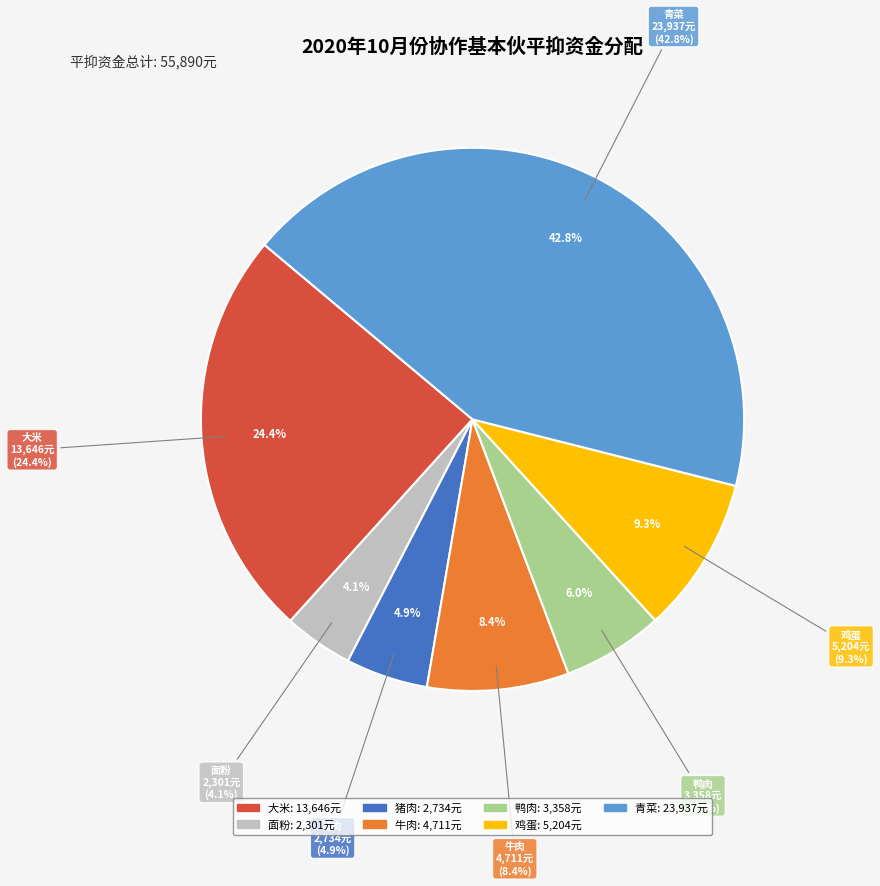

How many slices are in this pie chart?

7